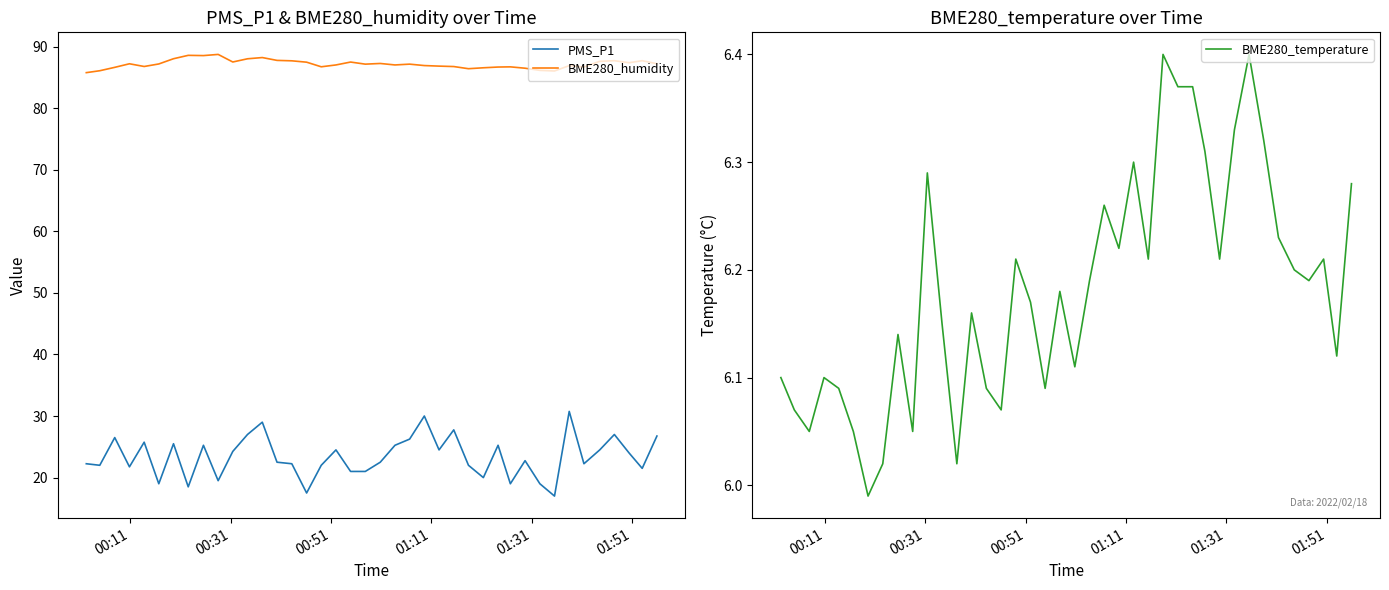

True or false: PMS_P1 and BME280_humidity intersect in this chart.

False